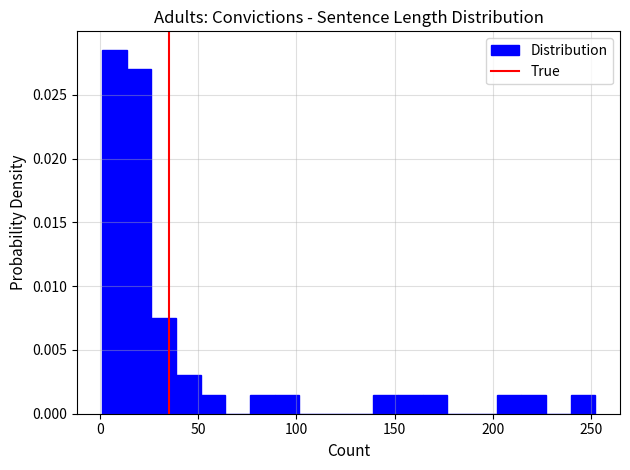

Read against the x-axis, roughly where is the centre of the tallest bar?

5